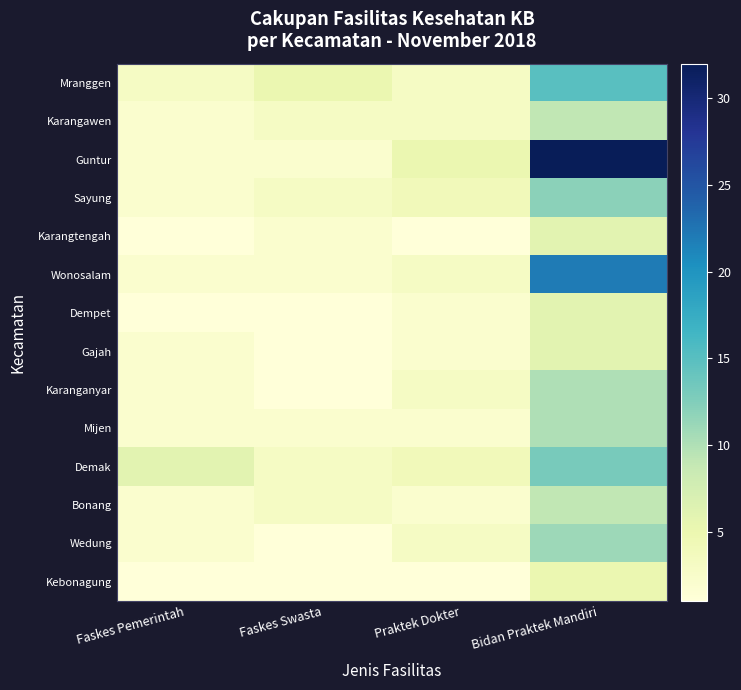

What is the minimum value shown in the chart?

1